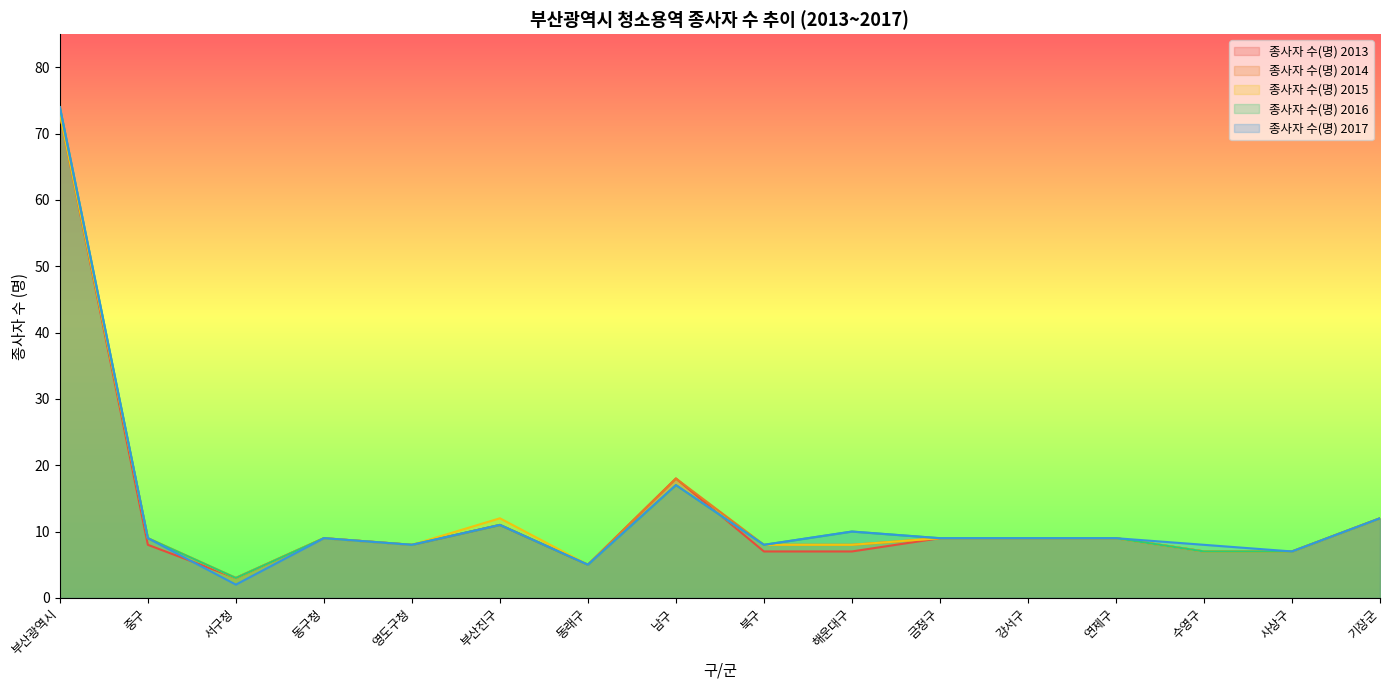

In 종사자 수(명) 2014, how many points are higher than both neighbors (excluding endpoints)?

3